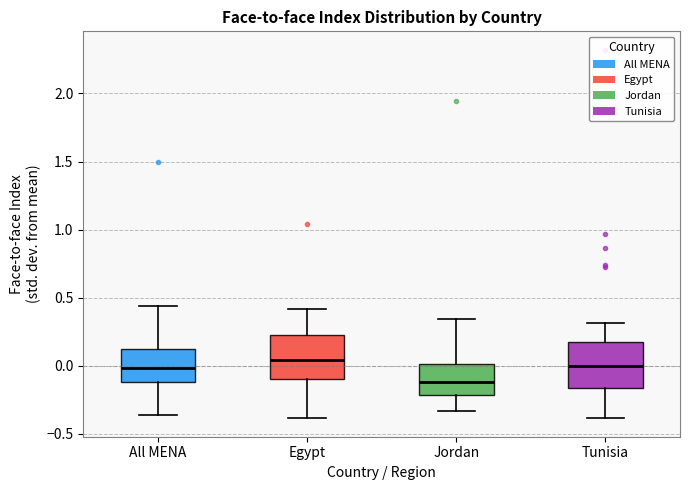

Where does the median line of the box for Jordan sit on the y-axis? The values are not printed on the chart, so give them approximately, as read against the axis.

-0.10